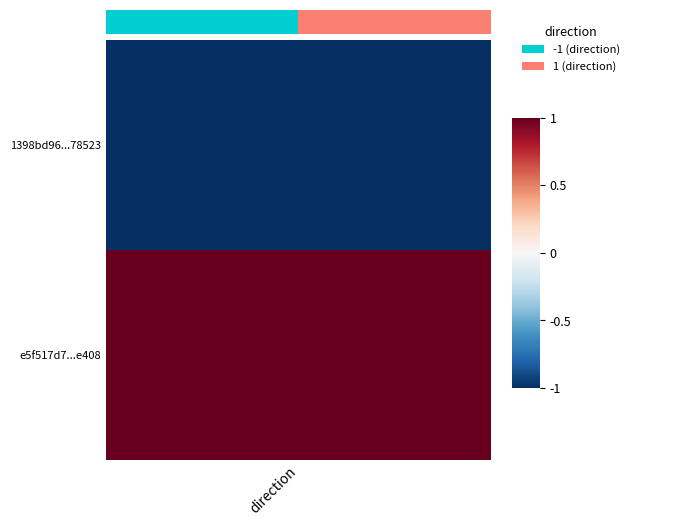

The chart shows a value of 1 at 1. True or false?

True